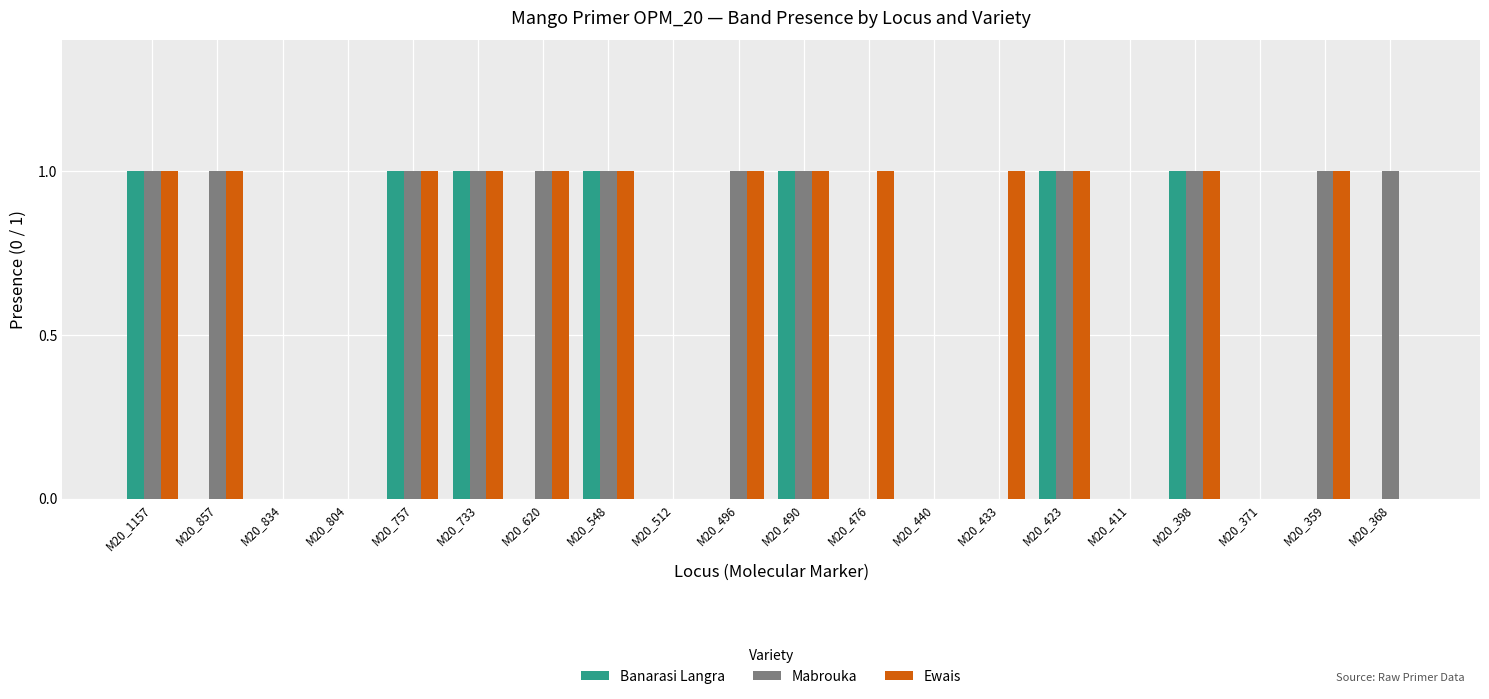

The value of Banarasi Langra at M20_512 is 1. True or false?

False